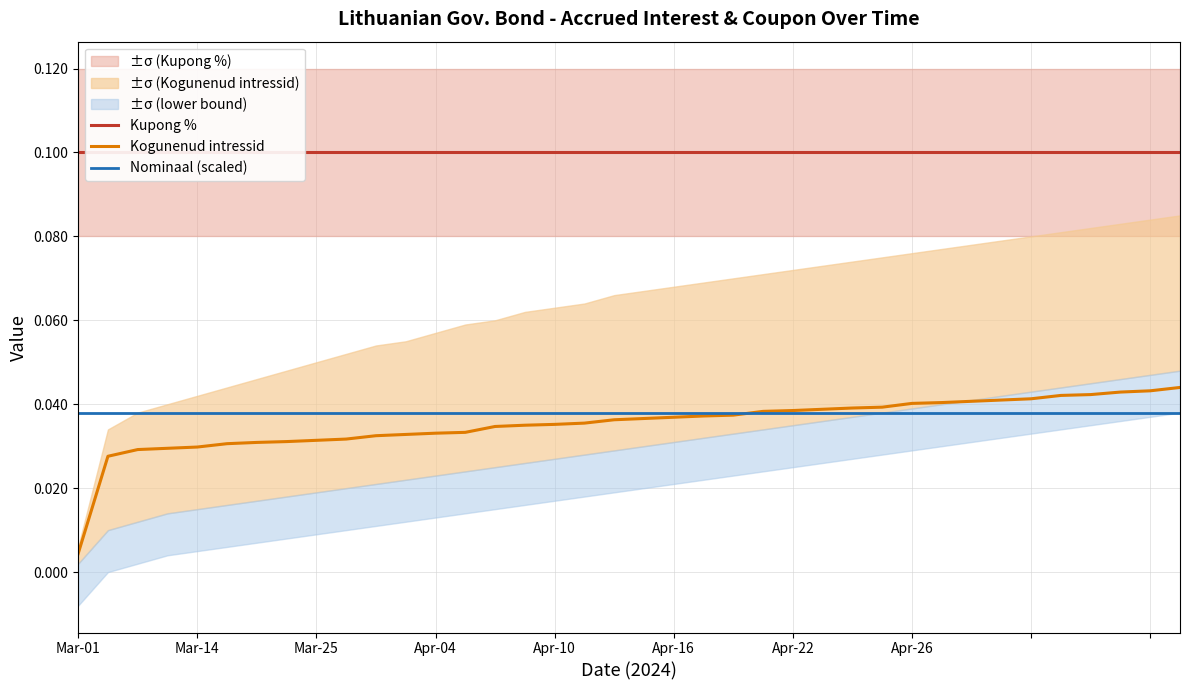

Reading left to right, what are all the values shown in this chart?

Kupong %: 0.1	0.1	0.1	0.1	0.1	0.1	0.1	0.1	0.1	0.1	0.1	0.1	0.1	0.1	0.1	0.1	0.1	0.1	0.1	0.1	0.1	0.1	0.1	0.1	0.1	0.1	0.1	0.1	0.1	0.1	0.1	0.1	0.1	0.1	0.1	0.1	0.1	0.1
Kogunenud intressid: 0.0	0.0	0.0	0.0	0.0	0.0	0.0	0.0	0.0	0.0	0.0	0.0	0.0	0.0	0.0	0.0	0.0	0.0	0.0	0.0	0.0	0.0	0.0	0.0	0.0	0.0	0.0	0.0	0.0	0.0	0.0	0.0	0.0	0.0	0.0	0.0	0.0	0.0
Nominaal (scaled): 0.0	0.0	0.0	0.0	0.0	0.0	0.0	0.0	0.0	0.0	0.0	0.0	0.0	0.0	0.0	0.0	0.0	0.0	0.0	0.0	0.0	0.0	0.0	0.0	0.0	0.0	0.0	0.0	0.0	0.0	0.0	0.0	0.0	0.0	0.0	0.0	0.0	0.0